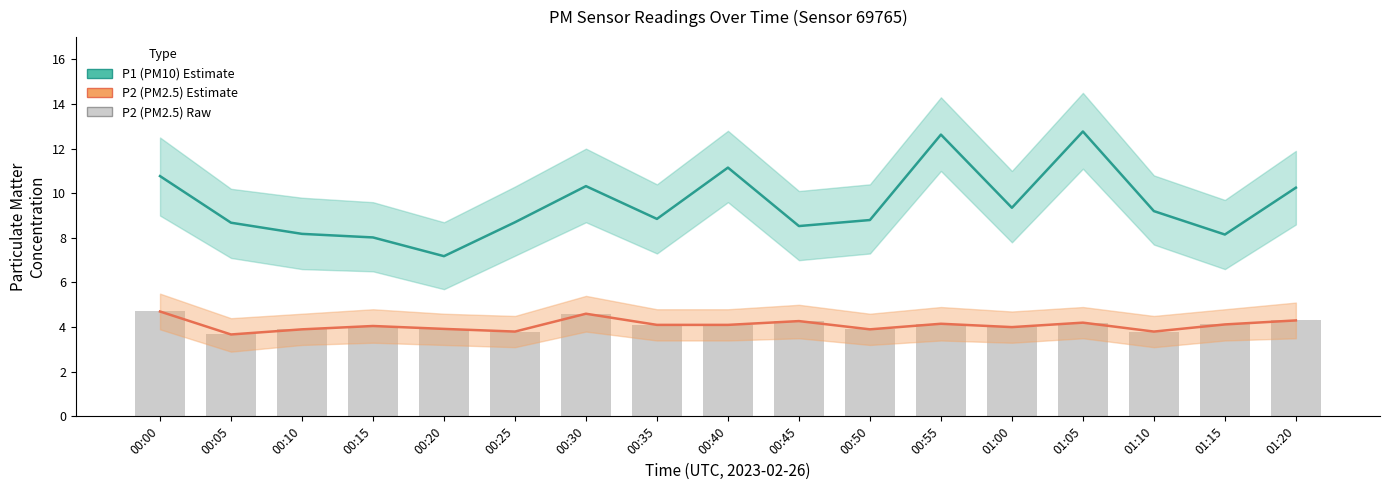

What is the difference between the maximum and minimum values in the P2 (PM2.5) series?

1.0